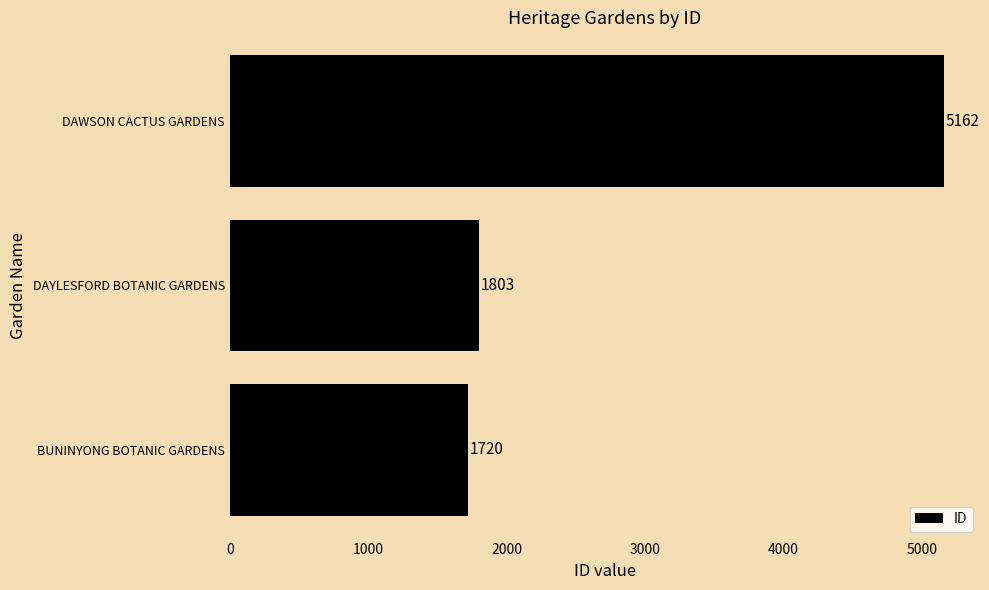

Where is the data nearest to the value 3441?

DAYLESFORD BOTANIC GARDENS